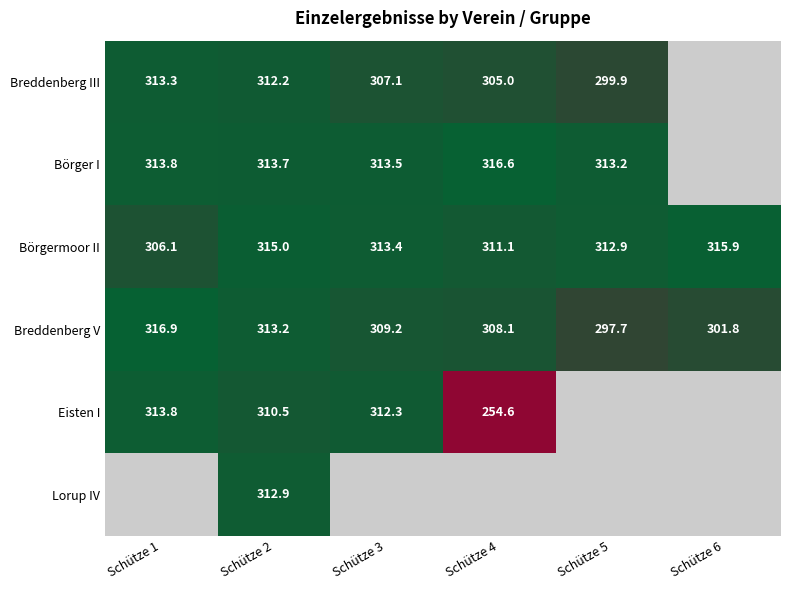

At Schütze 2, list the series in order from smallest to largest.

Eisten I, Breddenberg III, Lorup IV, Breddenberg V, Börger I, Börgermoor II